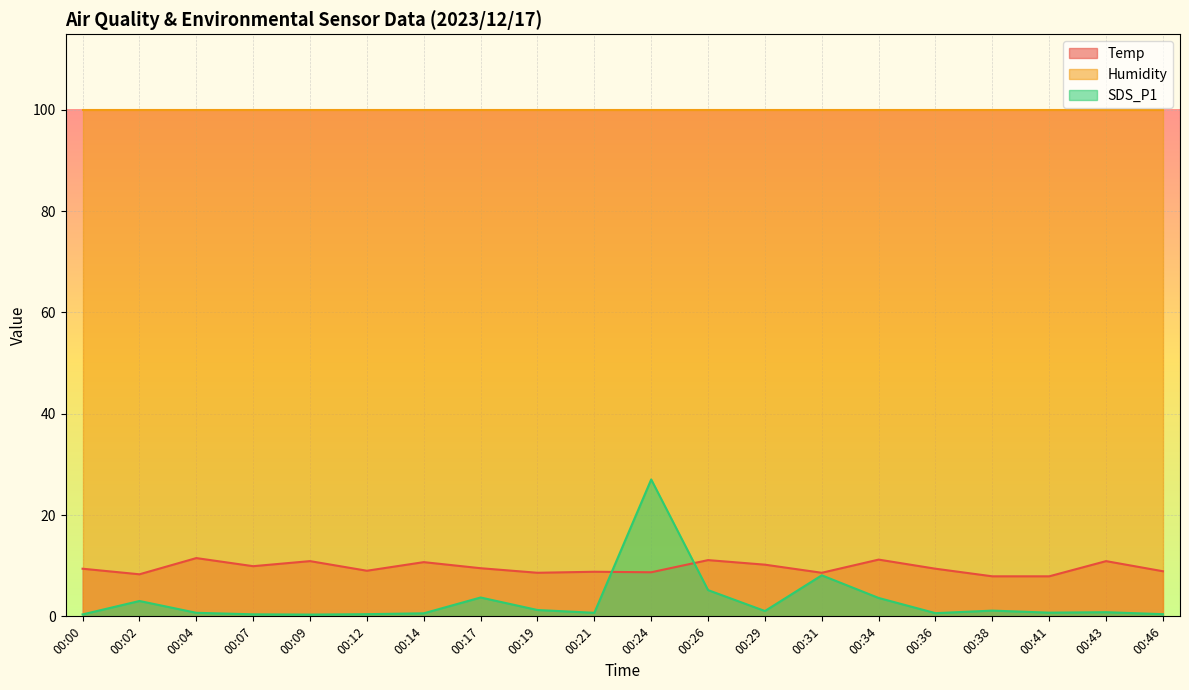

List the series in order of their peak value, lowest first.

Temp, SDS_P1, Humidity